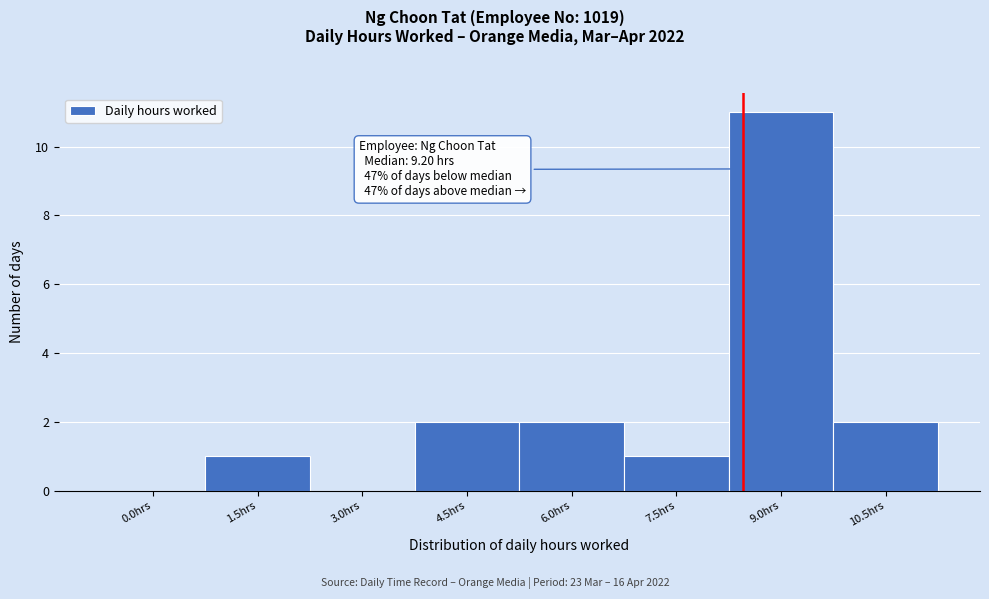

Reading left to right, list all the values displayed in this chart.

0.0hrs=0	1.5hrs=1	3.0hrs=0	4.5hrs=2	6.0hrs=2	7.5hrs=1	9.0hrs=11	10.5hrs=2